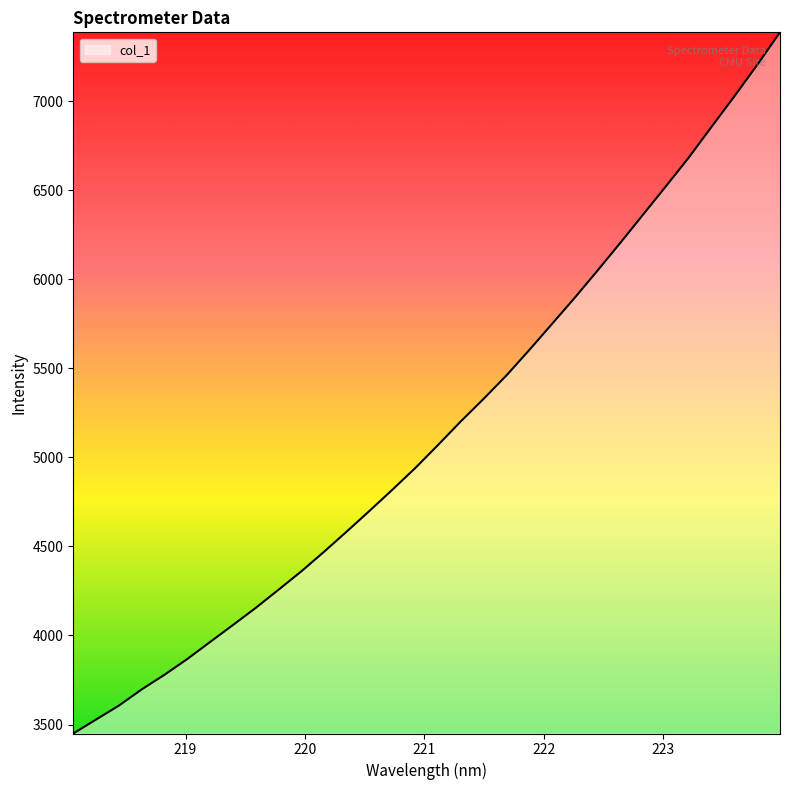

What is the difference between the maximum and minimum values?

3936.9